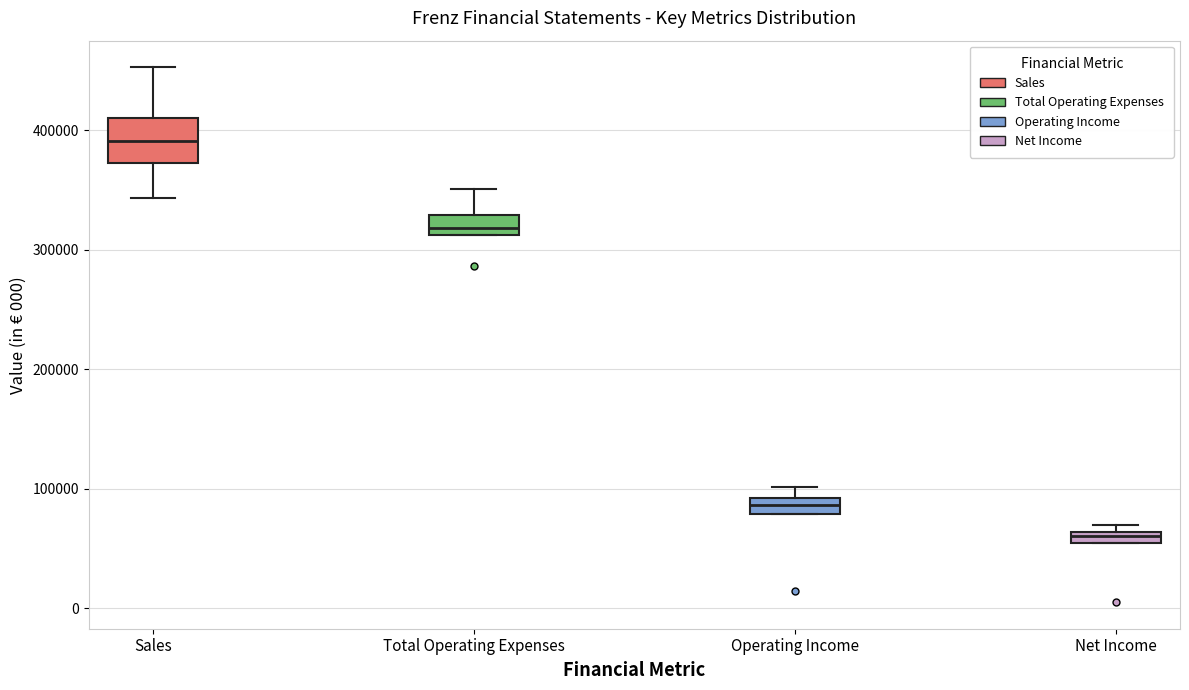

Which box's median line is the highest?

Sales